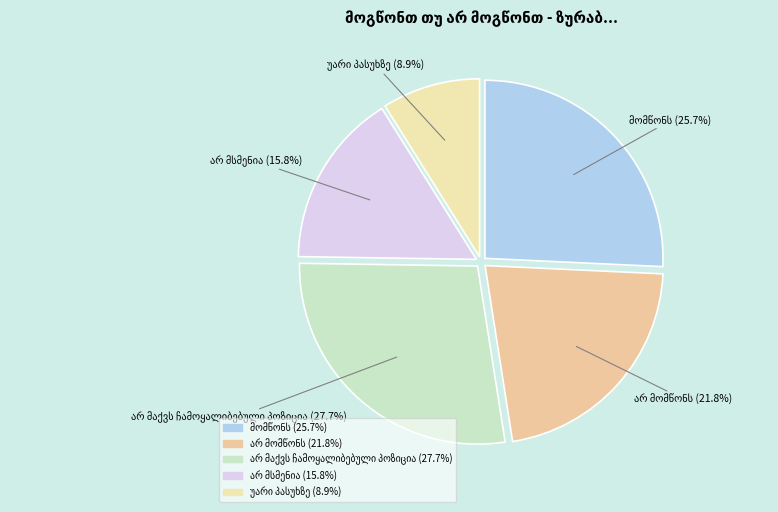

Does any single category account for the majority?

No